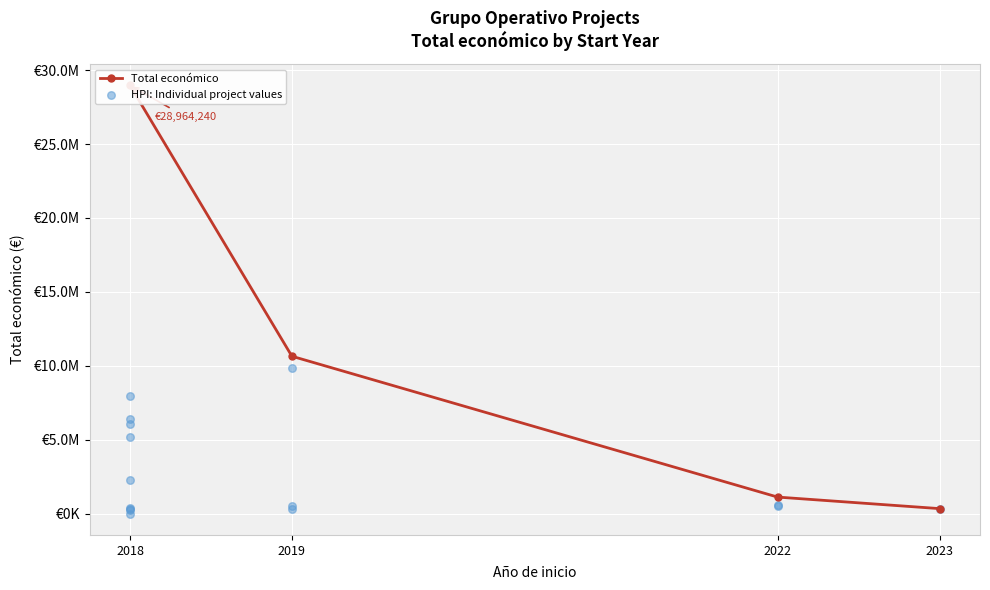

Which has a higher value, 2022 or 2022?

2022